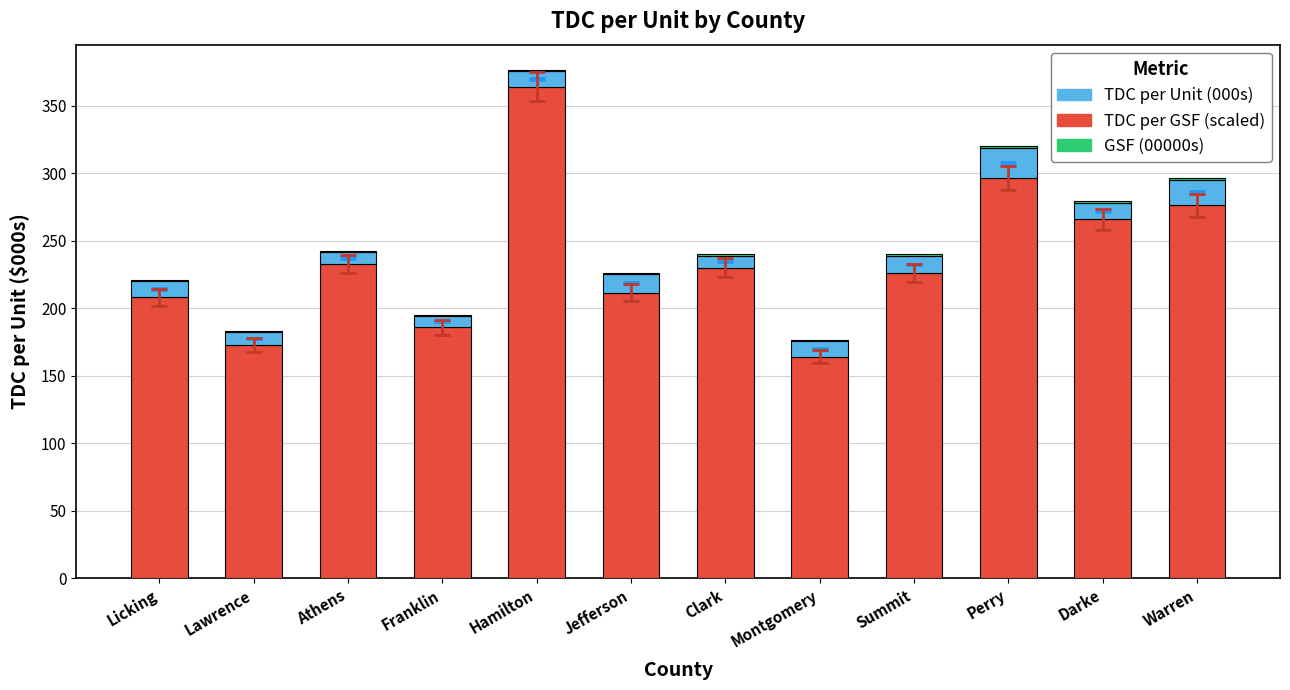

What is the maximum value for TDC per Unit (000s)?

364.3